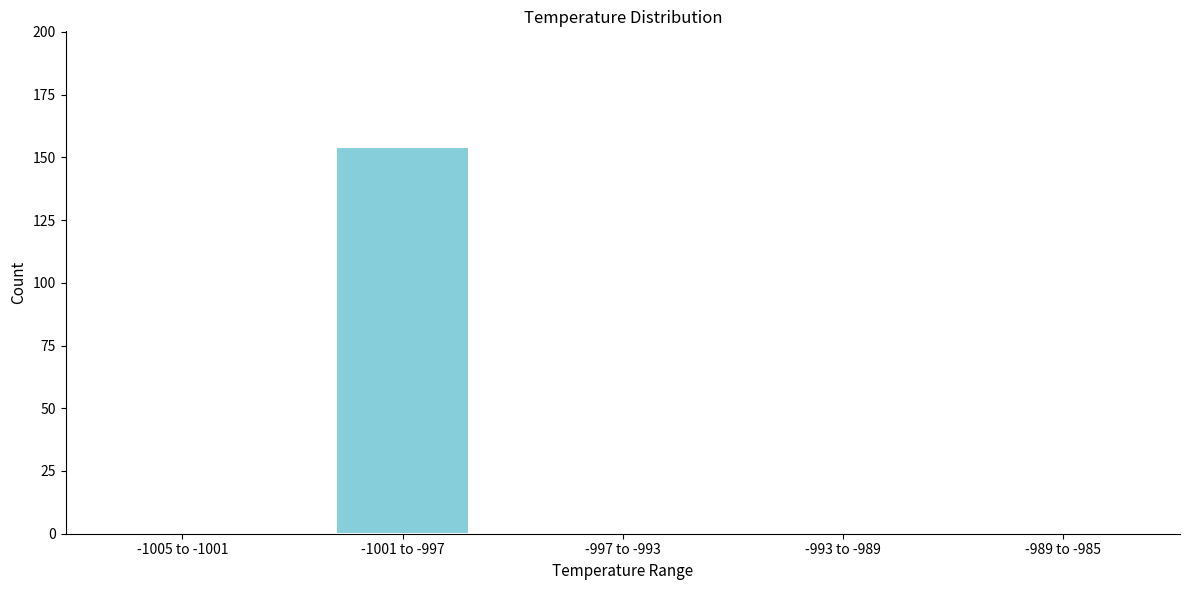

Reading left to right, transcribe all the data shown in this chart.

-1005 to -1001=0	-1001 to -997=154	-997 to -993=0	-993 to -989=0	-989 to -985=0